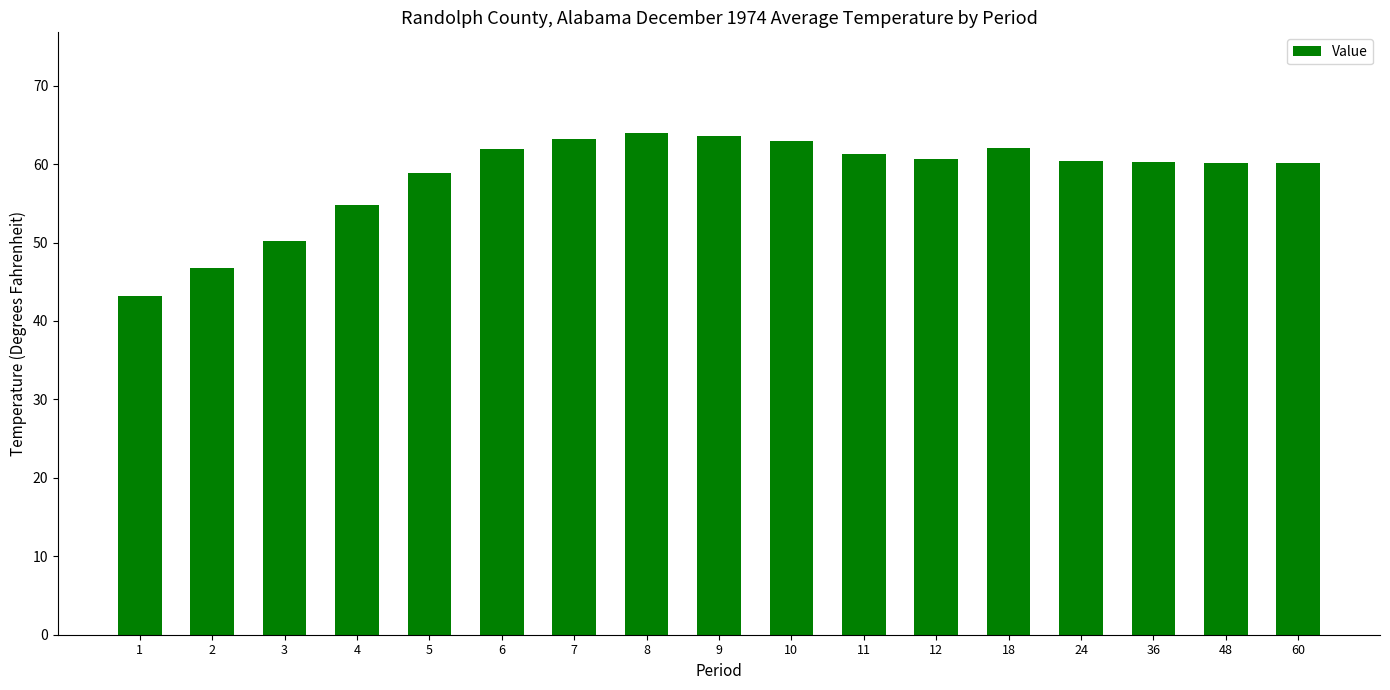

What is the ratio of the value at 6 to the value at 10?

1.0